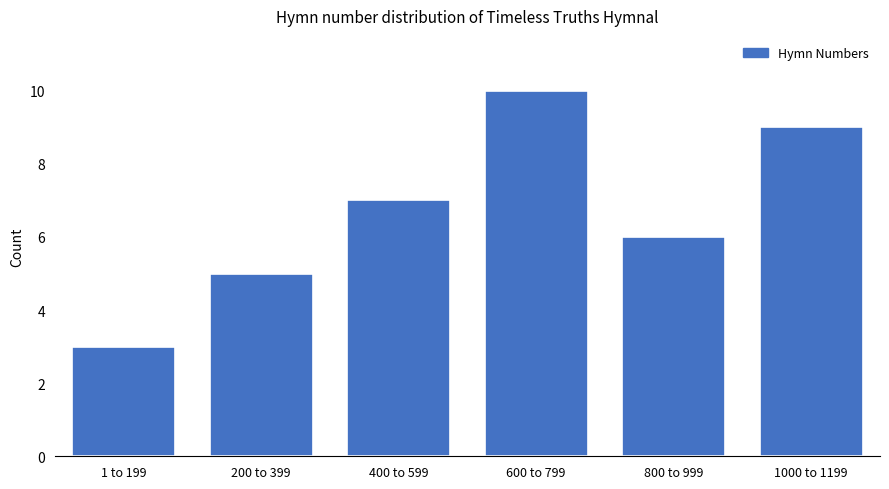

Reading left to right, extract all data points from this chart.

1 to 199=3	200 to 399=5	400 to 599=7	600 to 799=10	800 to 999=6	1000 to 1199=9